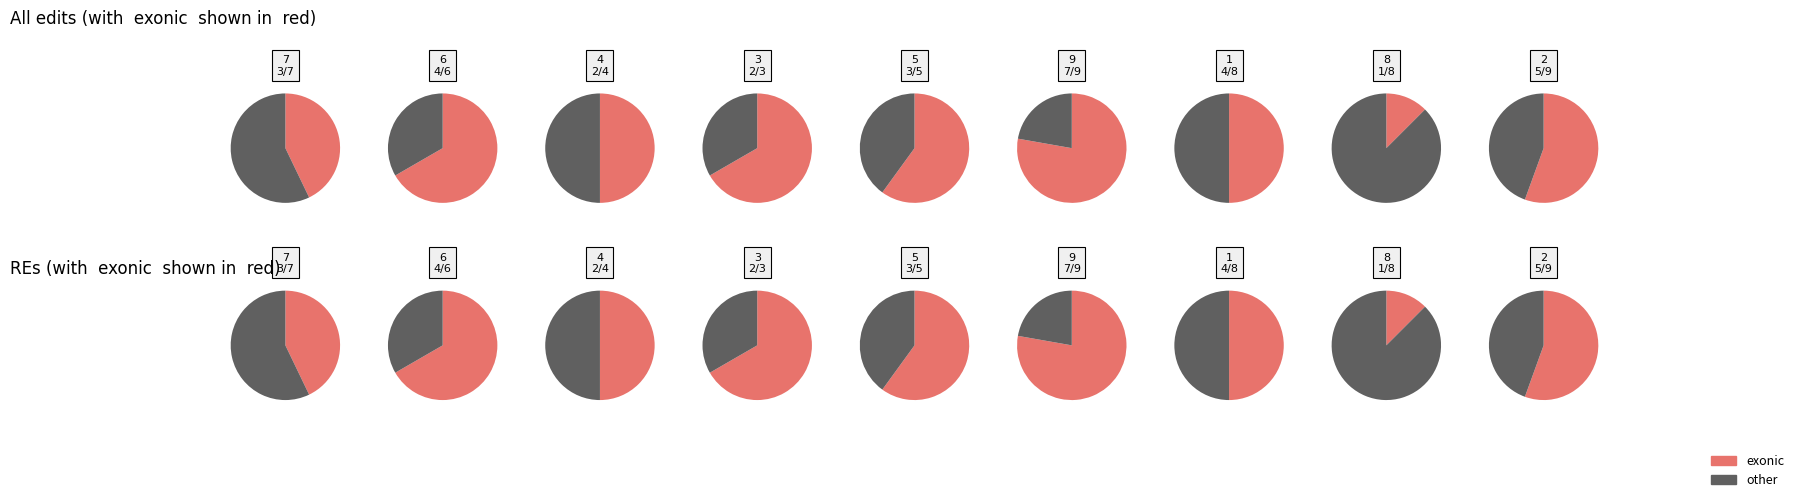

Is 7 the majority of the pie?

No